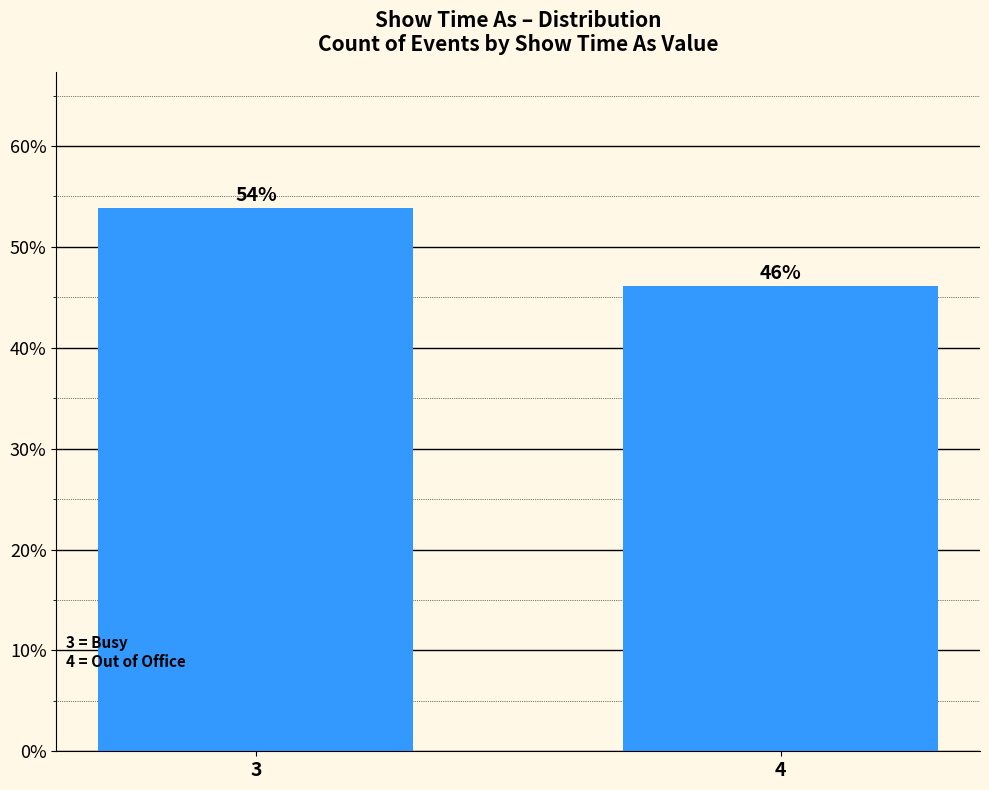

Between 3 and 4, which is larger?

3